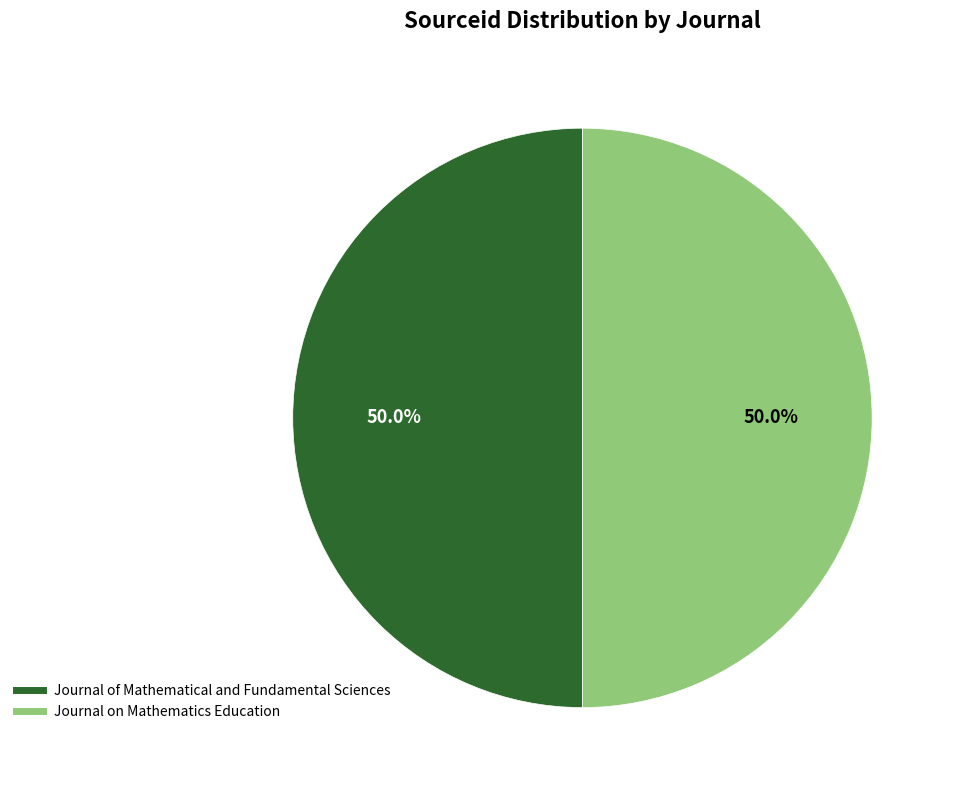

To the nearest percent, what percentage of the pie is Journal on Mathematics Education?

50%